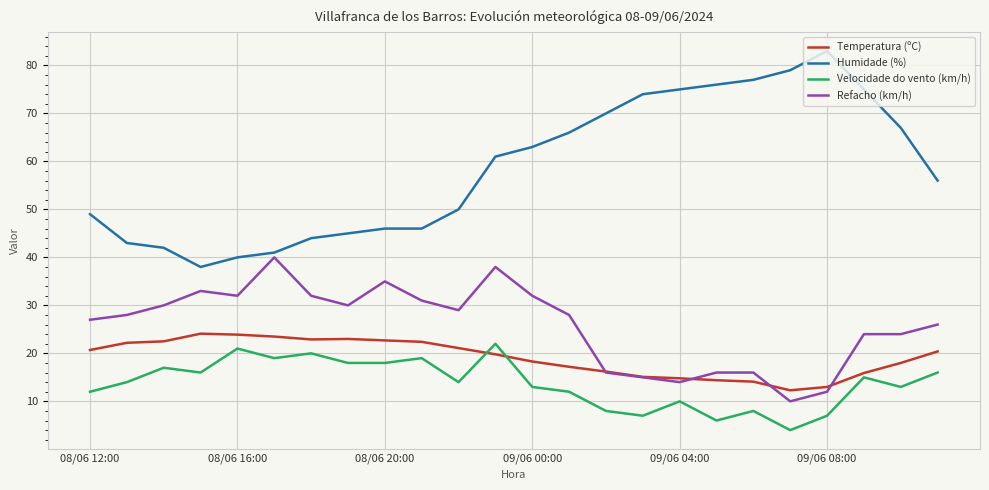

What is the greatest value displayed?

83.0